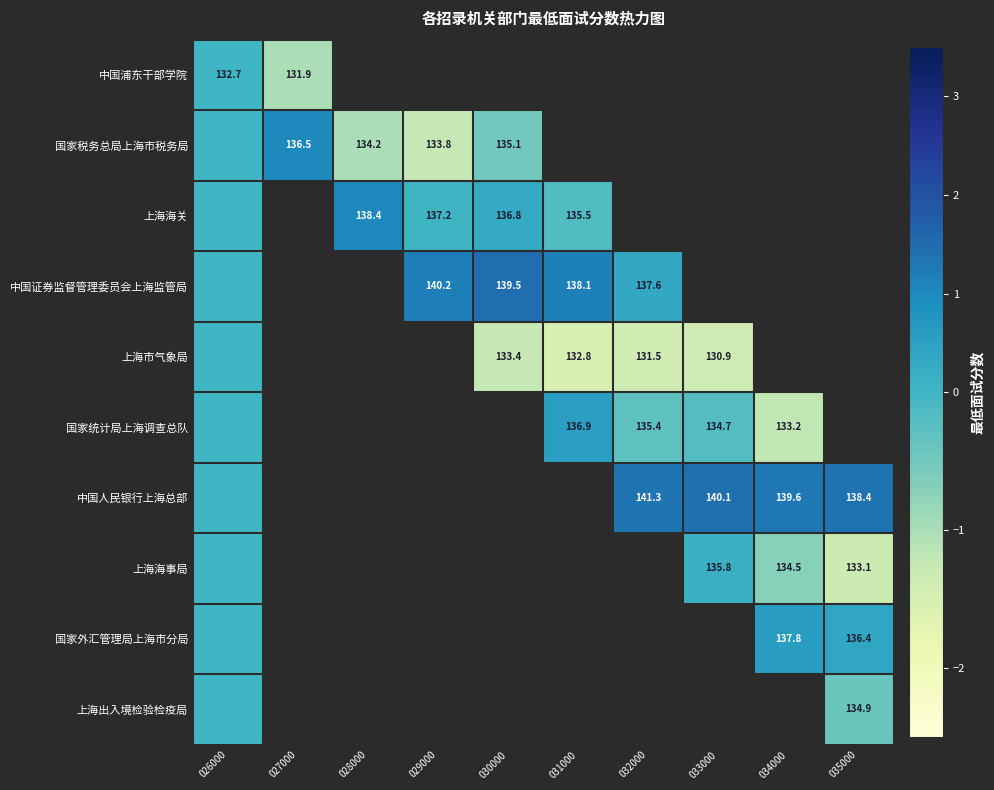

True or false: 中国浦东干部学院 has a value of 212.6 at 027000.

False